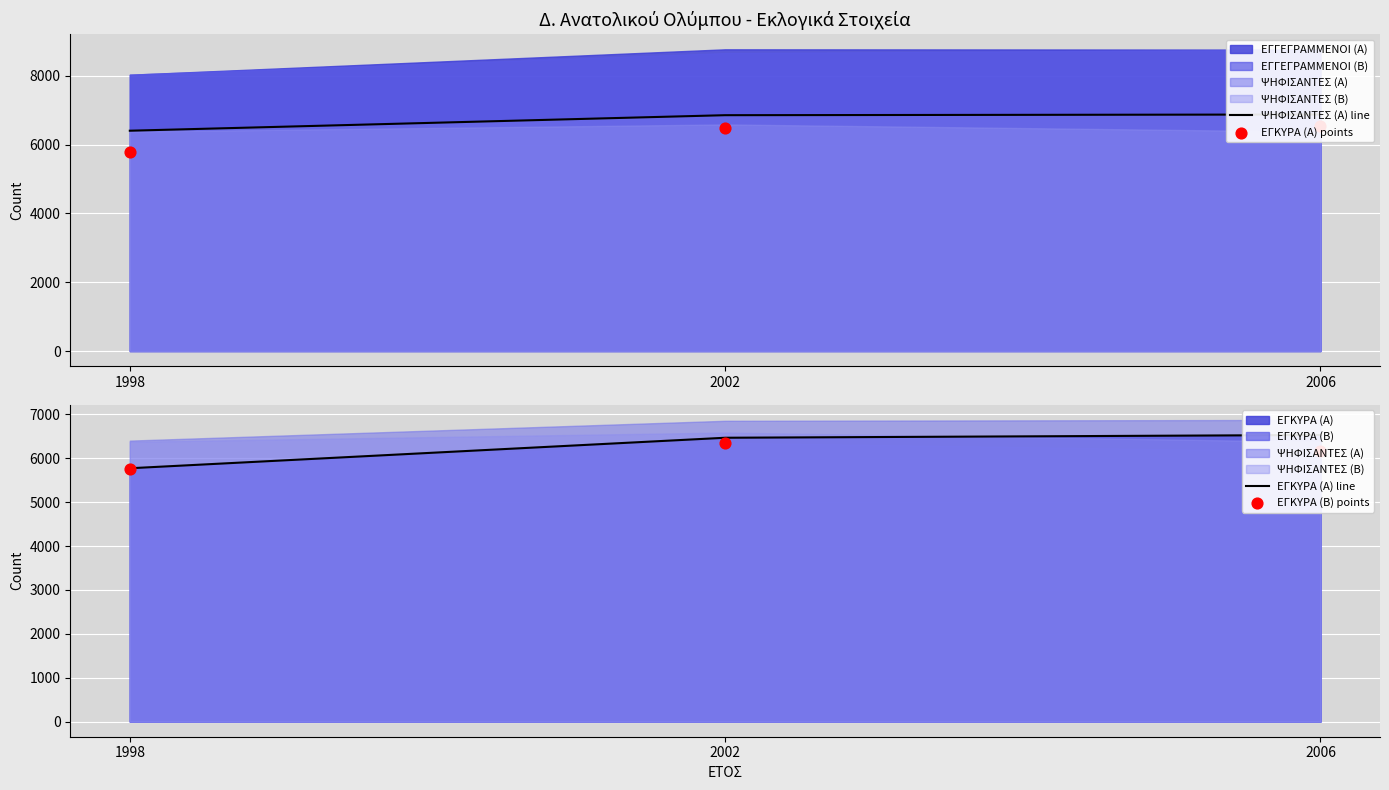

At how many categories does at least one series exceed 6445?

2